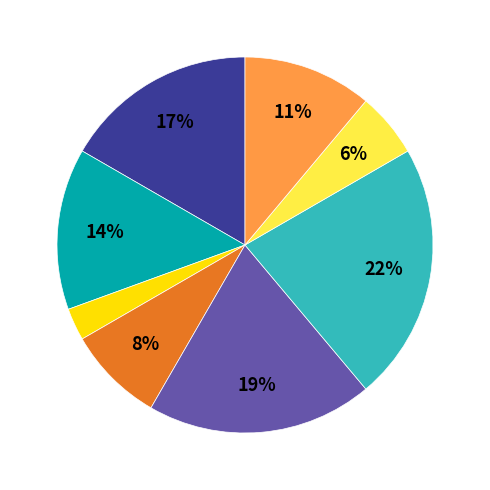

Is there a majority slice in this chart?

No